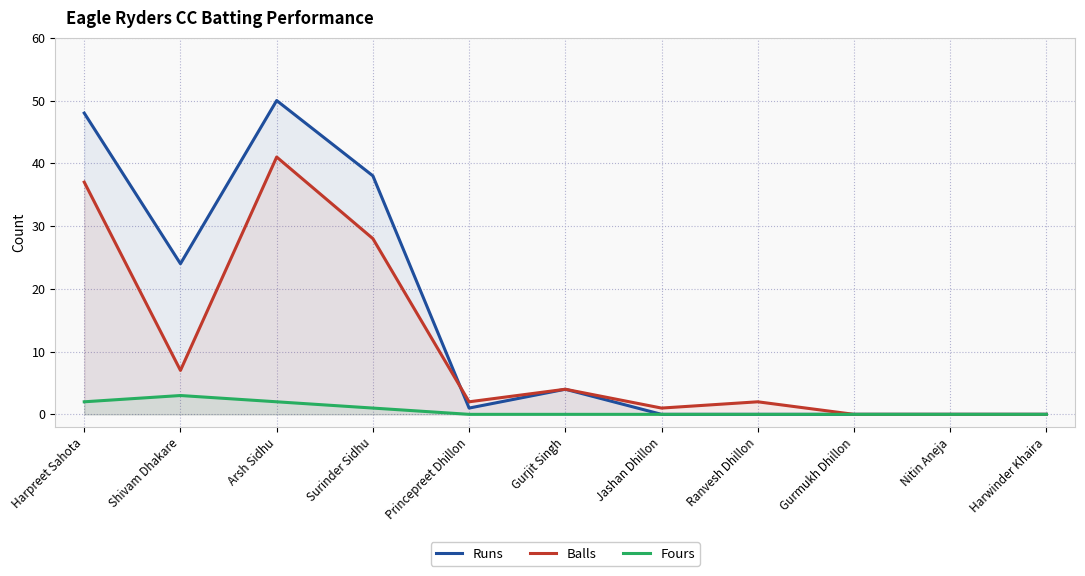

Reading left to right, transcribe all the data shown in this chart.

Runs: Harpreet Sahota=48	Shivam Dhakare=24	Arsh Sidhu=50	Surinder Sidhu=38	Princepreet Dhillon=1	Gurjit Singh=4	Jashan Dhillon=0	Ranvesh Dhillon=0	Gurmukh Dhillon=0	Nitin Aneja=0	Harwinder Khaira=0
Balls: Harpreet Sahota=37	Shivam Dhakare=7	Arsh Sidhu=41	Surinder Sidhu=28	Princepreet Dhillon=2	Gurjit Singh=4	Jashan Dhillon=1	Ranvesh Dhillon=2	Gurmukh Dhillon=0	Nitin Aneja=0	Harwinder Khaira=0
Fours: Harpreet Sahota=2	Shivam Dhakare=3	Arsh Sidhu=2	Surinder Sidhu=1	Princepreet Dhillon=0	Gurjit Singh=0	Jashan Dhillon=0	Ranvesh Dhillon=0	Gurmukh Dhillon=0	Nitin Aneja=0	Harwinder Khaira=0